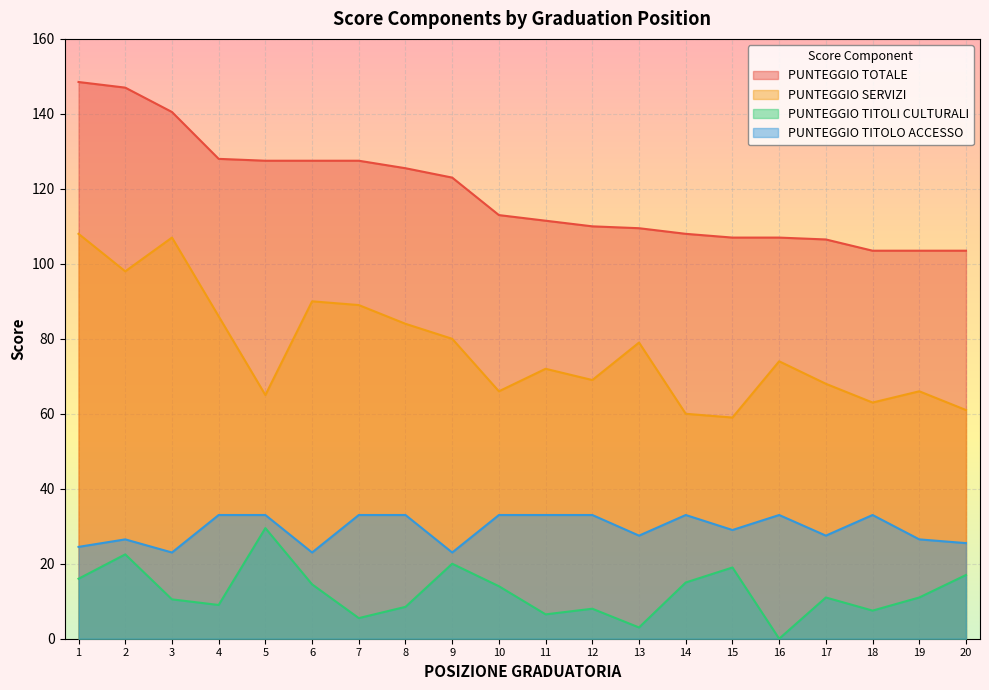

What is the maximum value shown in the chart?

148.5